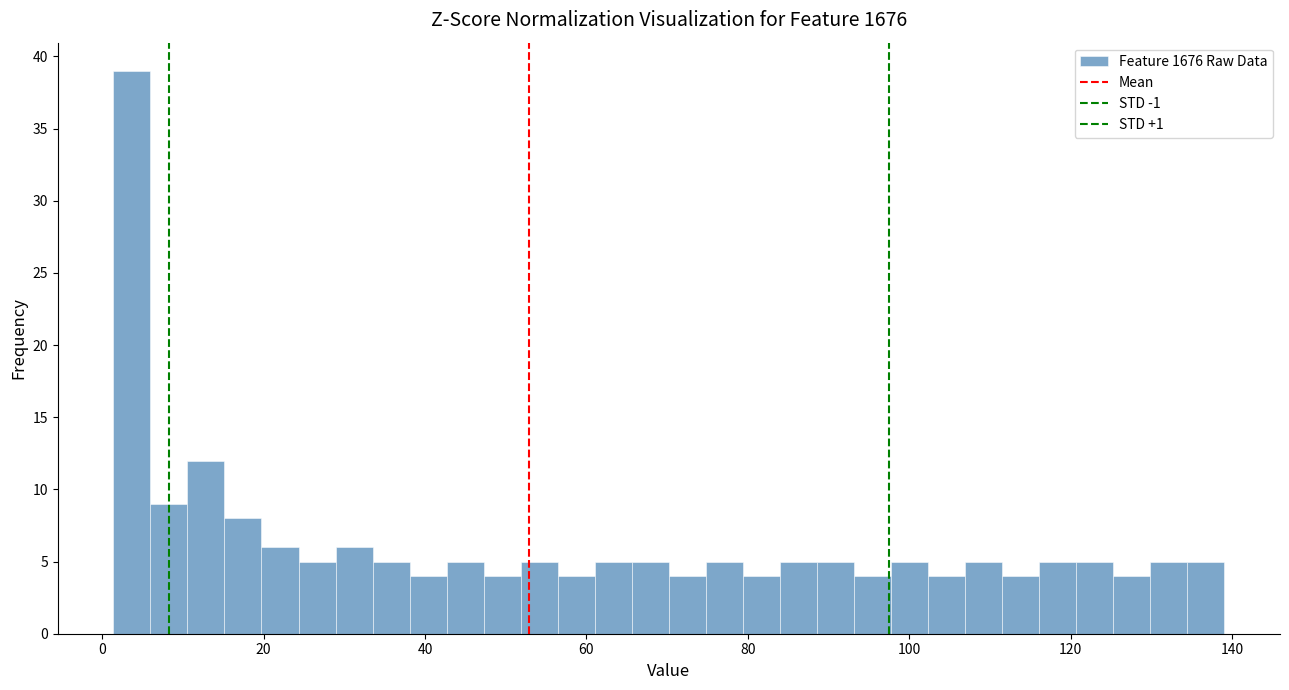

Read against the x-axis, roughly where is the centre of the tallest bar?

4